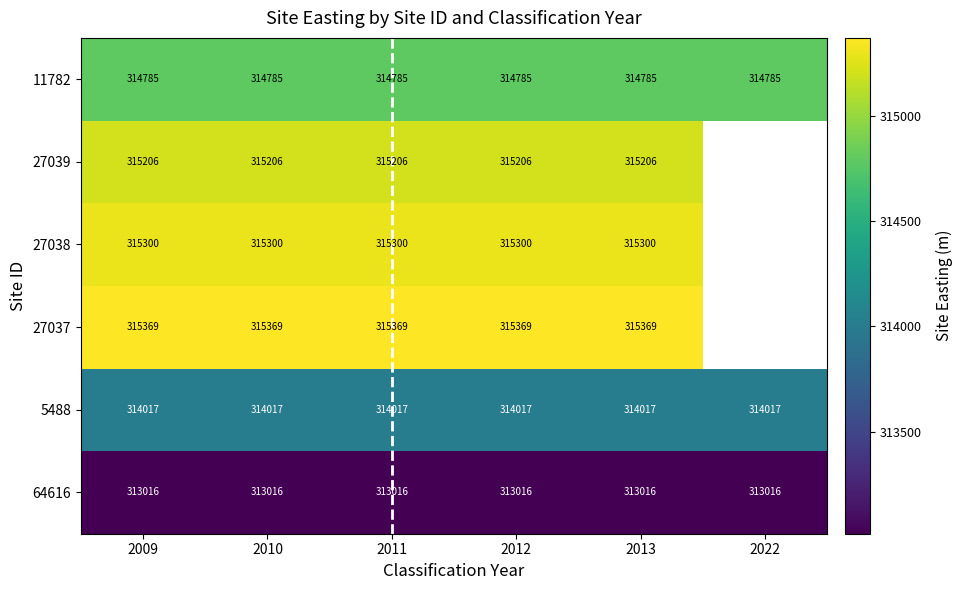

At how many categories does at least one series exceed 315174?

5